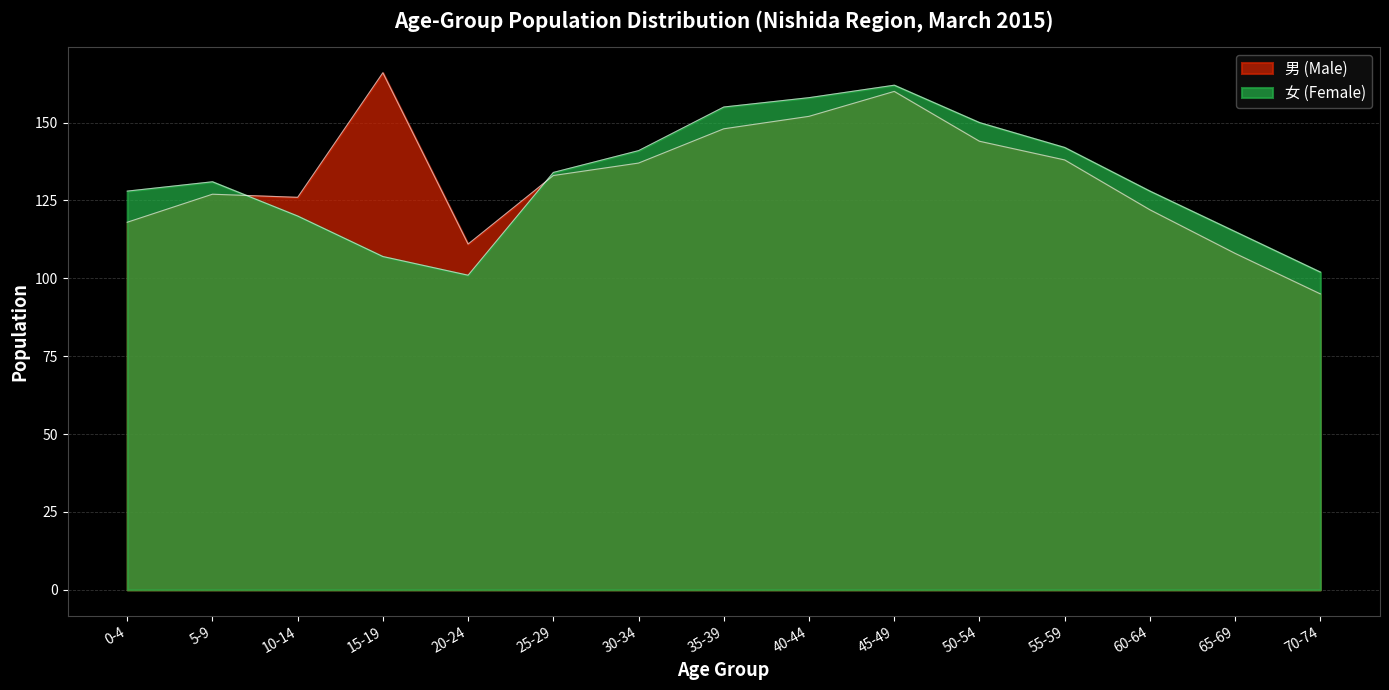

How many intersections are there between 女 (Female) and 男 (Male)?

2